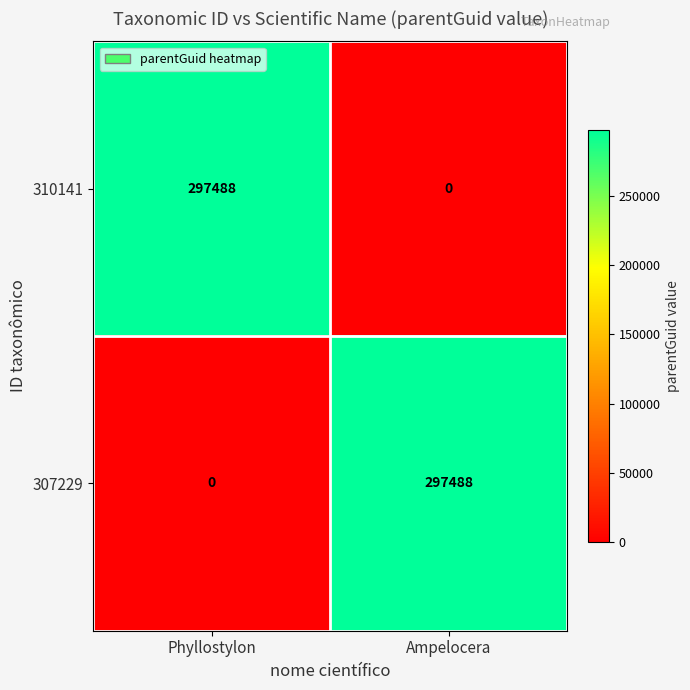

What is the spread (max minus min) of values at Ampelocera?

297488